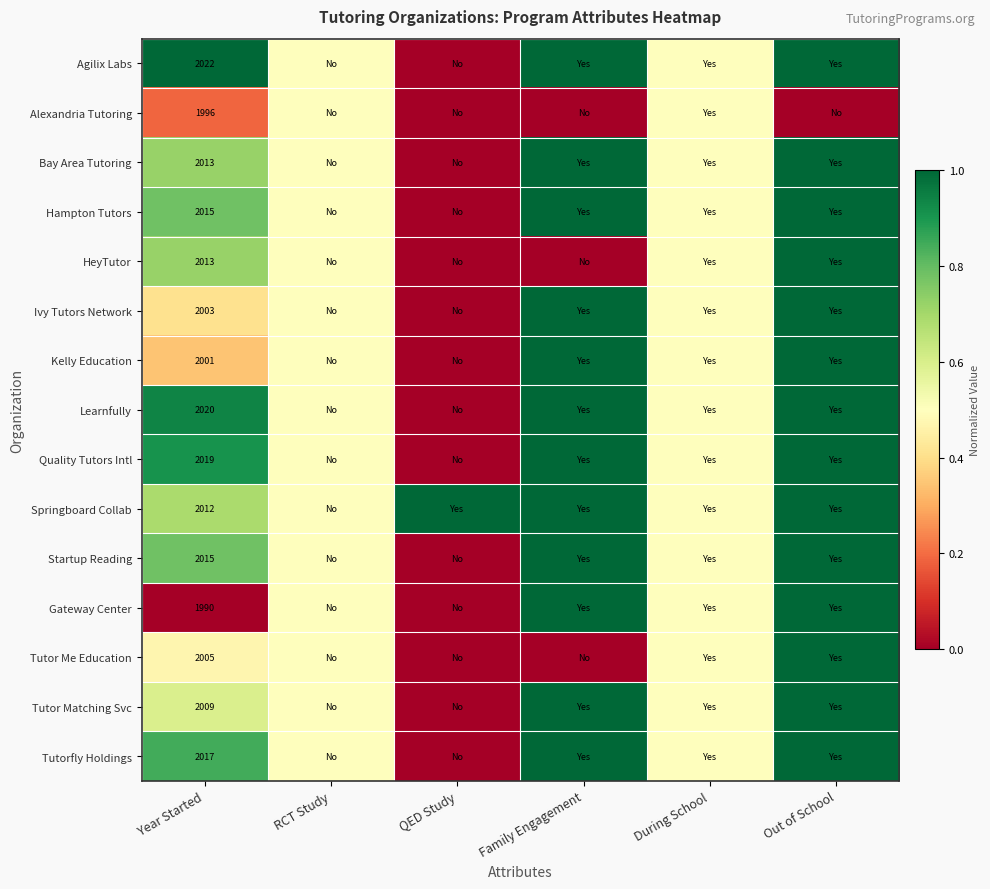

Which category has the highest value across all series?

Year Started